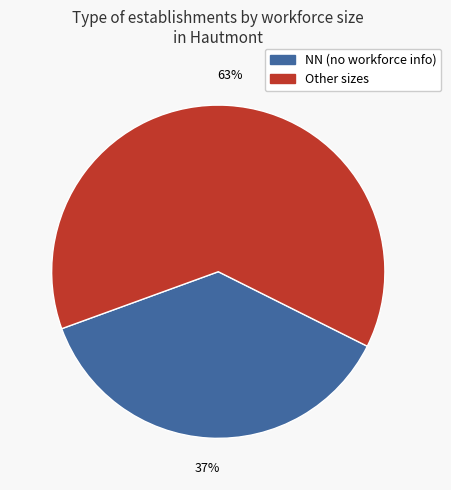

Is there any slice that represents more than half of the pie?

Yes